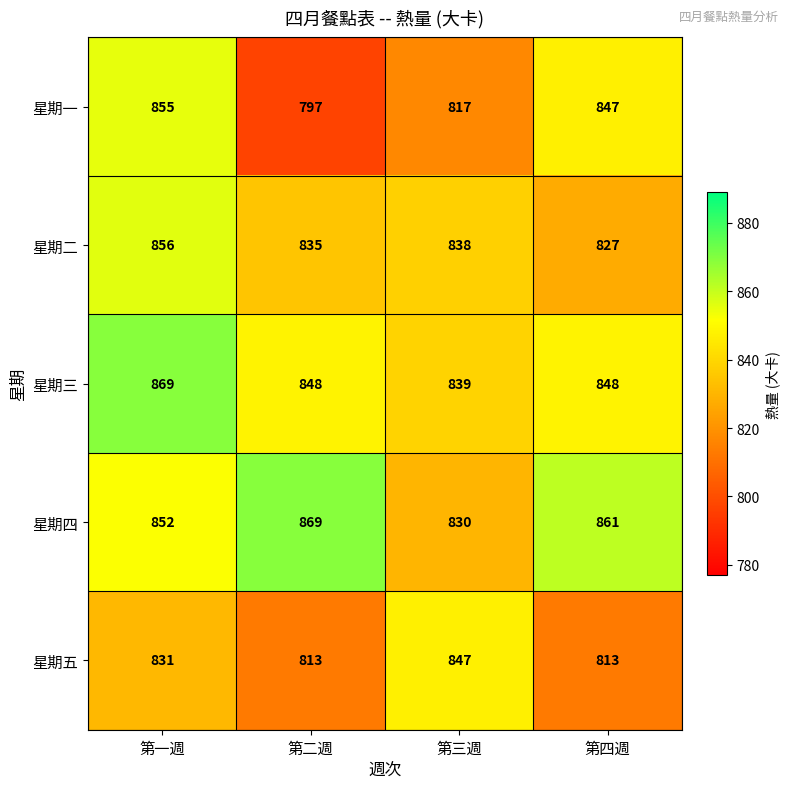

What is the average value of the 星期一 series?

829